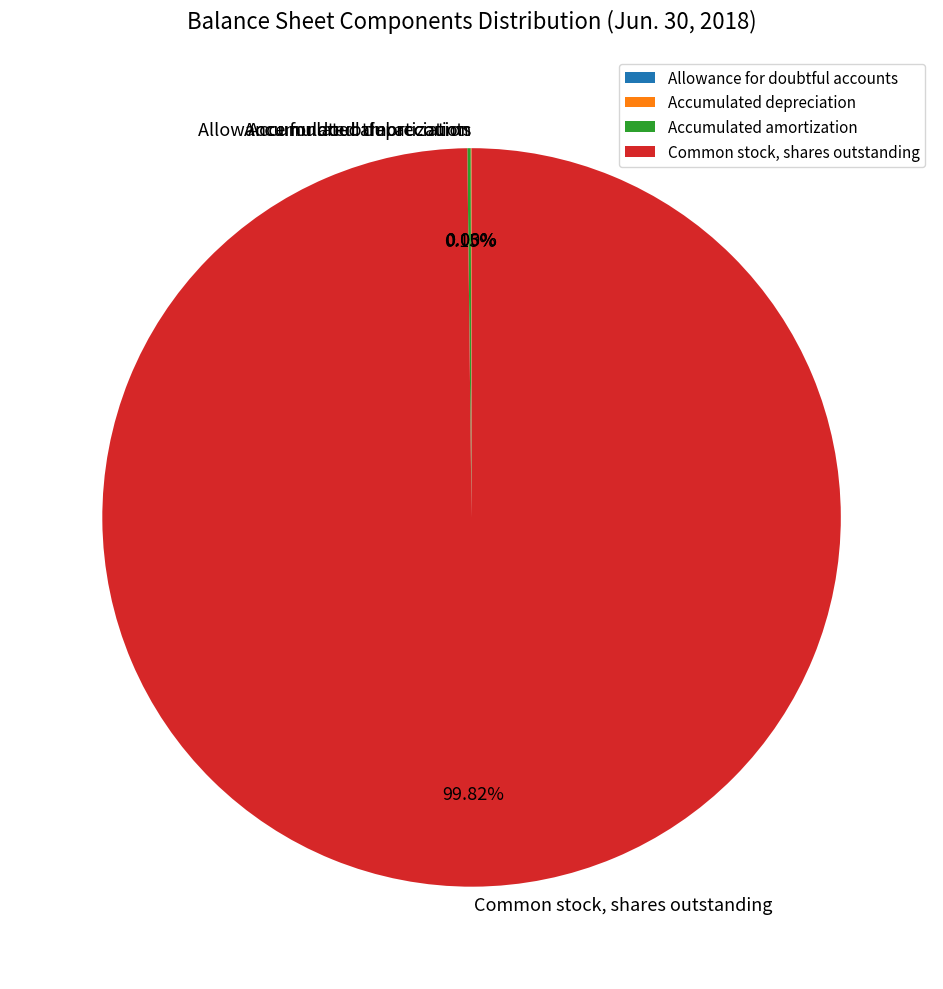

To the nearest percent, what is the average slice percentage?

25%